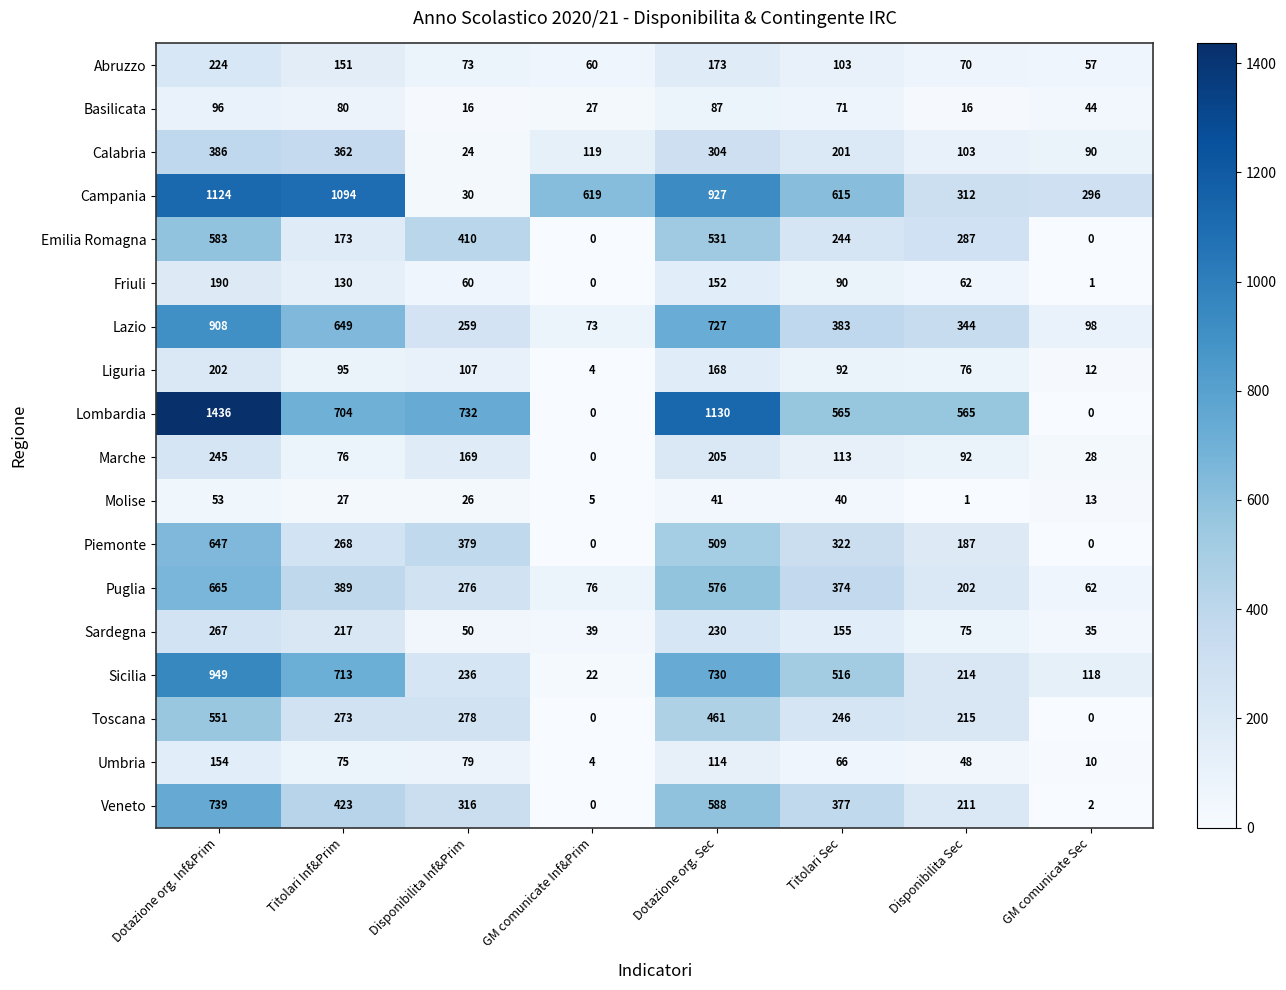

What is the lowest value of the Abruzzo series?

57